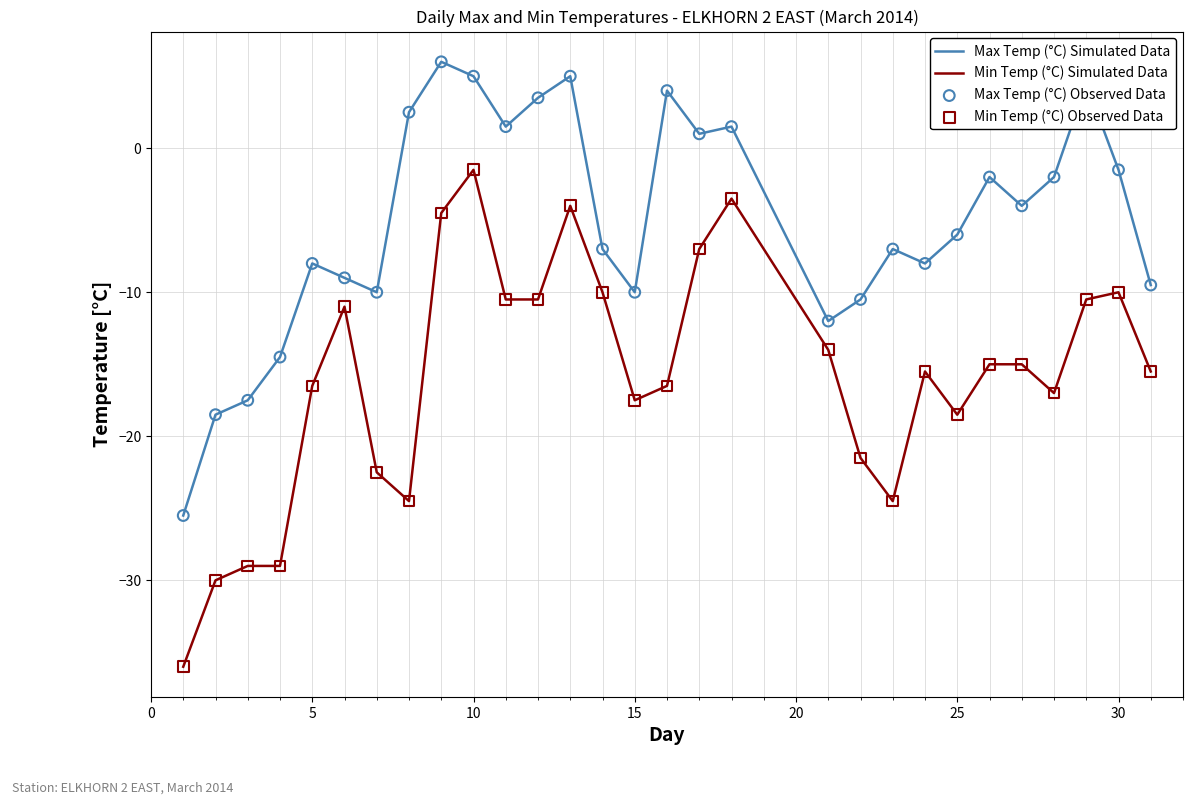

Which series has the largest range (max minus min)?

Min Temp (°C) Simulated Data